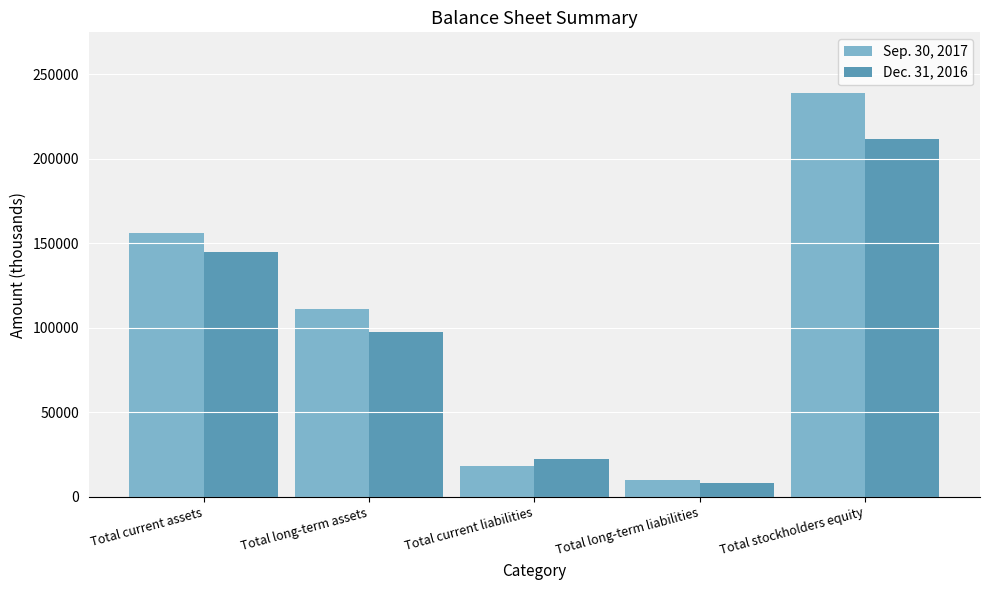

At which category is the sum across all series the highest?

Total stockholders equity